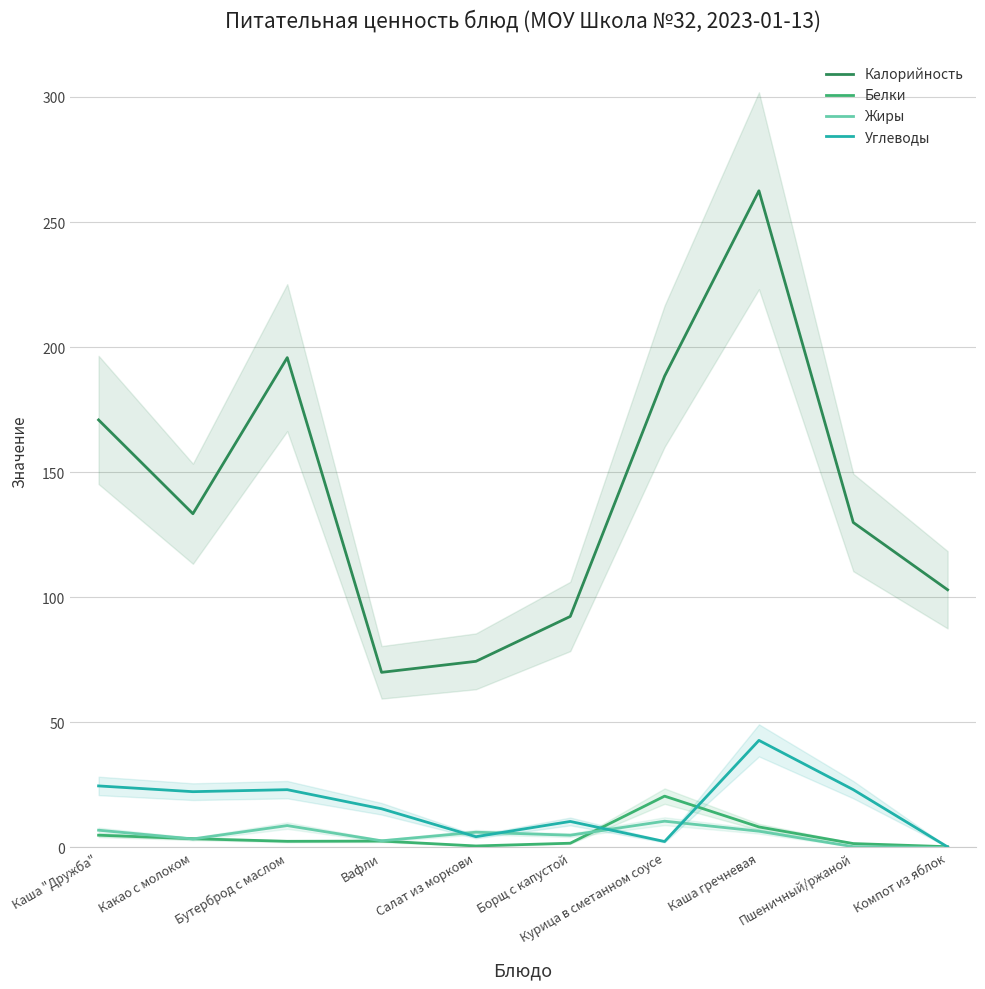

True or false: Жиры and Калорийность cross at least once.

False